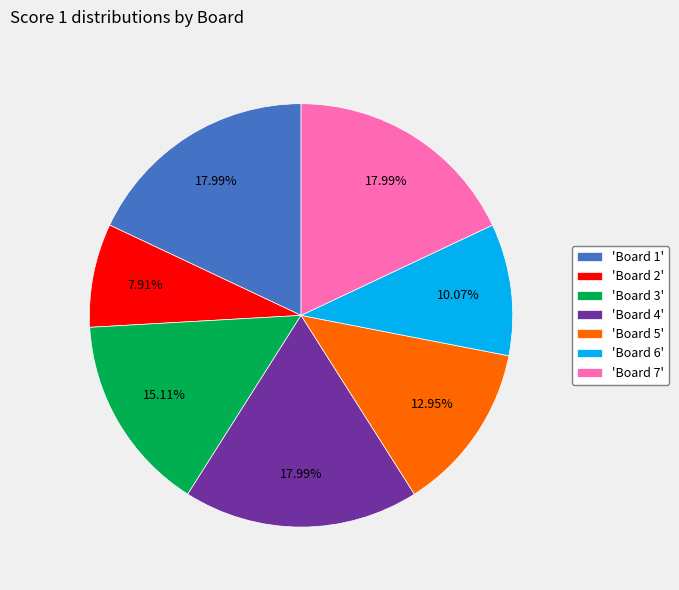

What is the ratio of the value at 'Board 1' to the value at 'Board 6'?

1.8